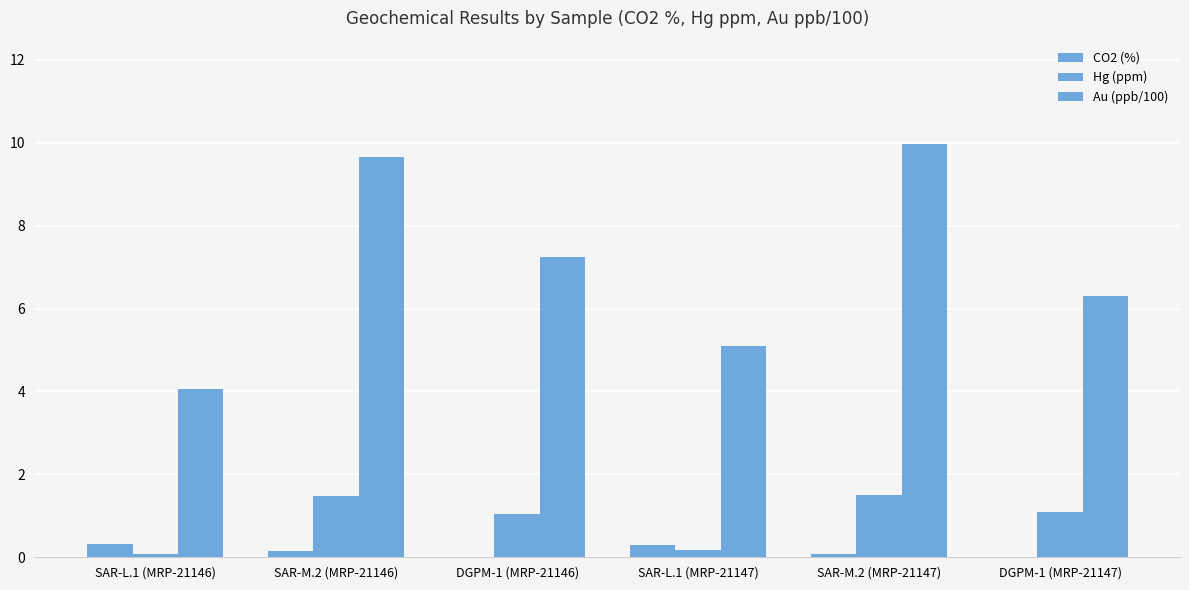

Which category has the lowest value in the CO2 (%) series?

DGPM-1 (MRP-21146)